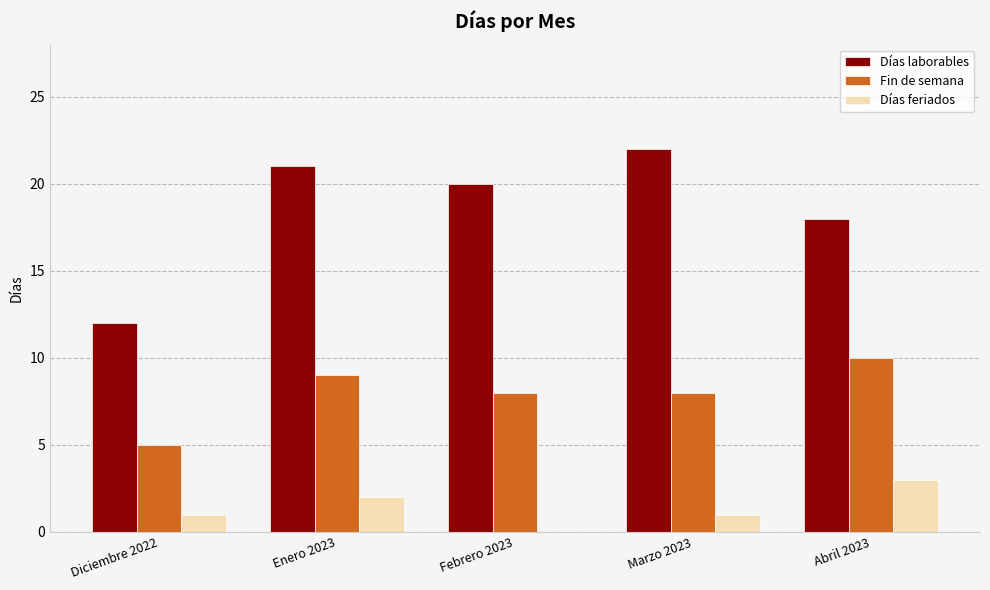

Read the Fin de semana value at Marzo 2023.

8